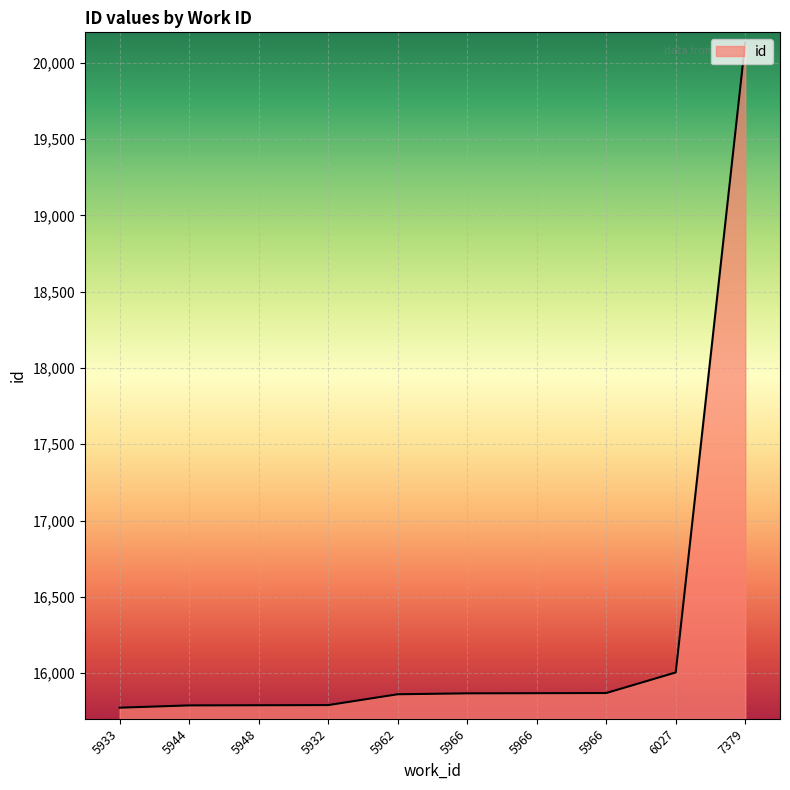

Rank the categories by value from highest to lowest.

7379, 6027, 5966, 5966, 5966, 5962, 5932, 5948, 5944, 5933